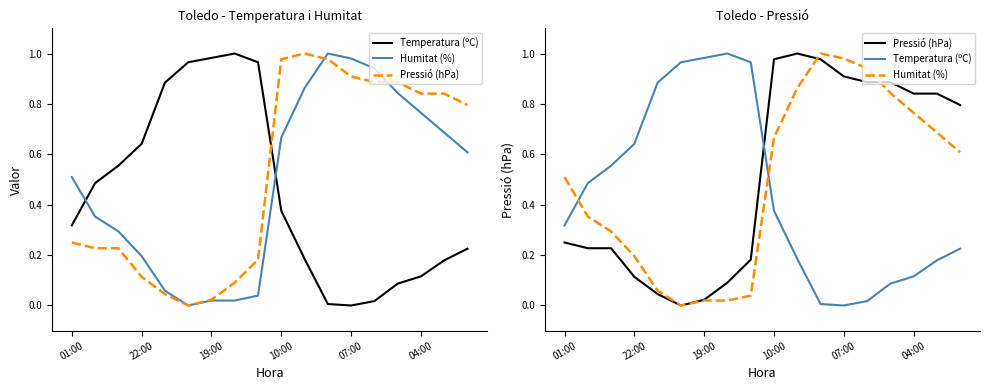

What is the difference between the second highest and minimum values in the Pressió (hPa) series?

1.0